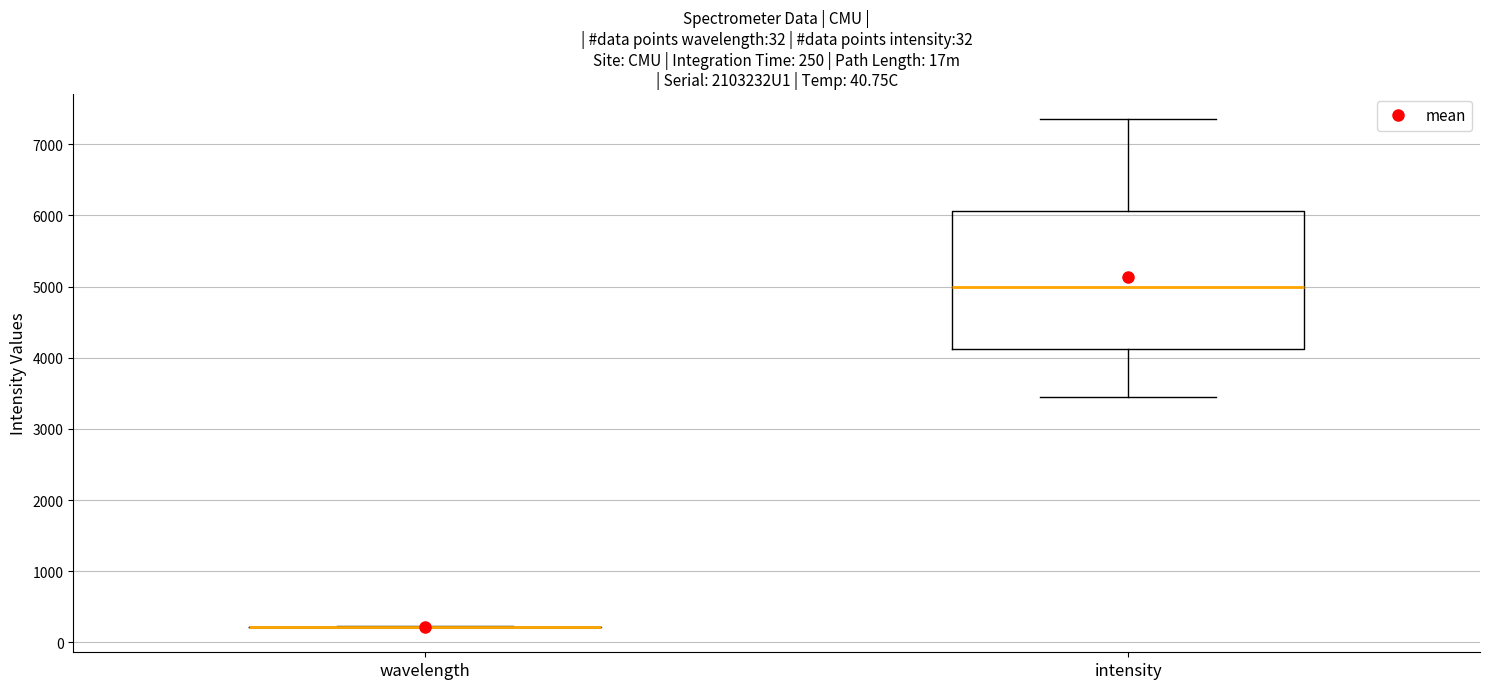

Which box is the tallest, from its lower edge to its upper edge?

intensity